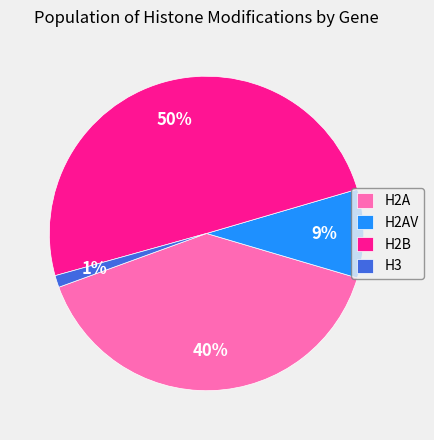

Do H2B and H2AV together represent more than half of the pie?

Yes